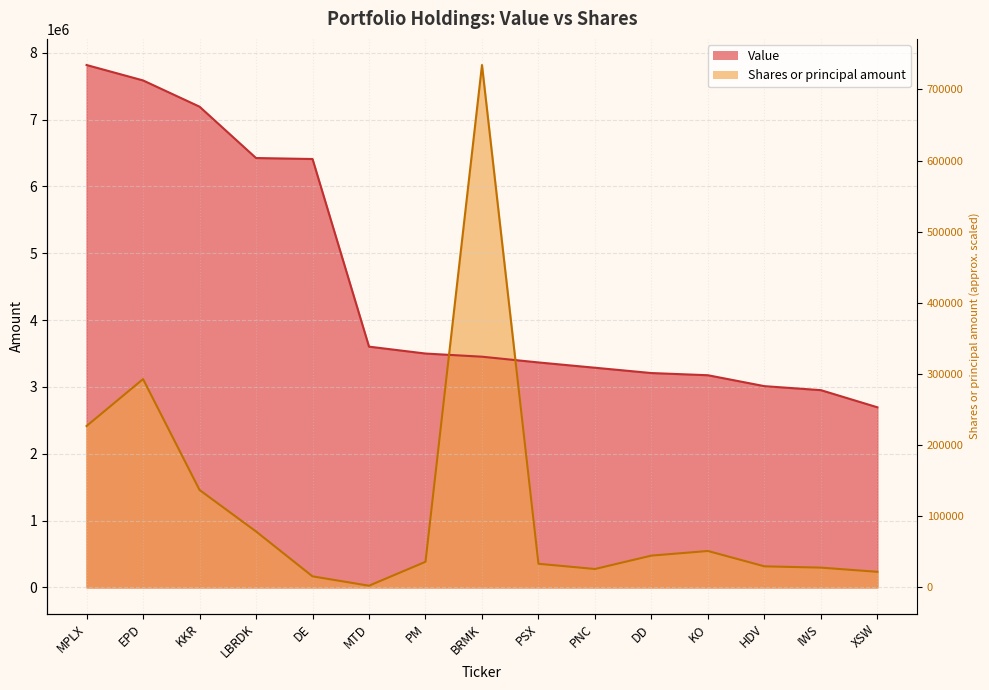

Rank the series by their average value, from highest to lowest.

Value, Shares or principal amount